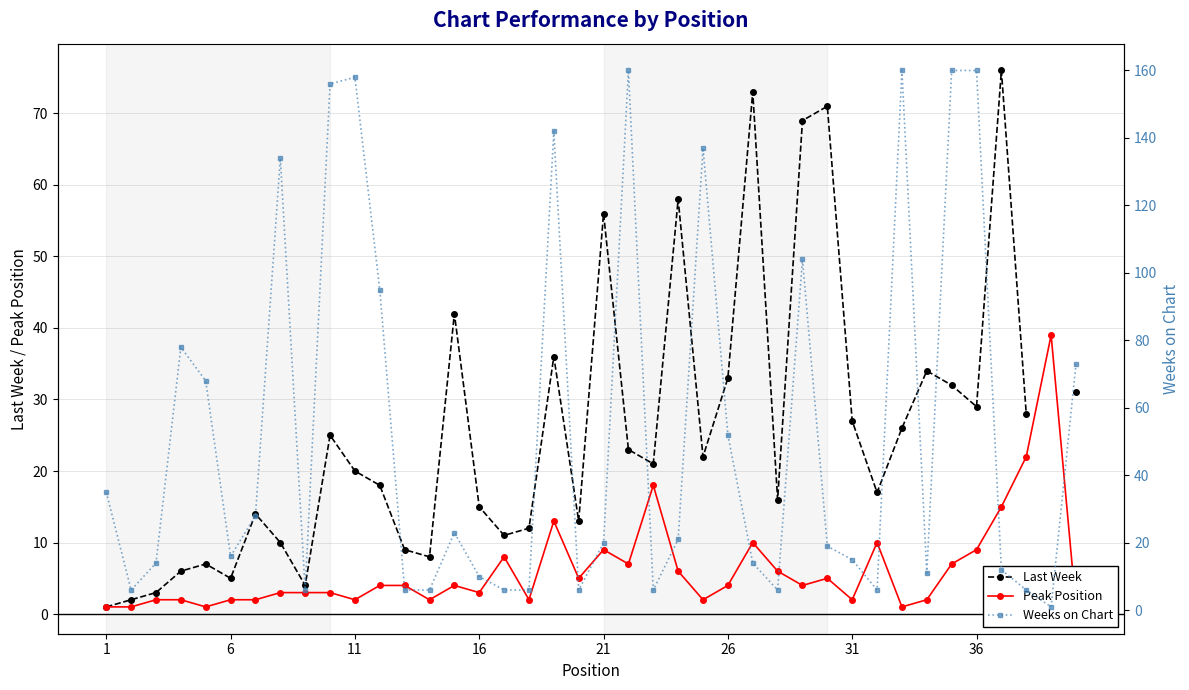

List the series in order of their peak value, lowest first.

Peak Position, Last Week, Weeks on Chart